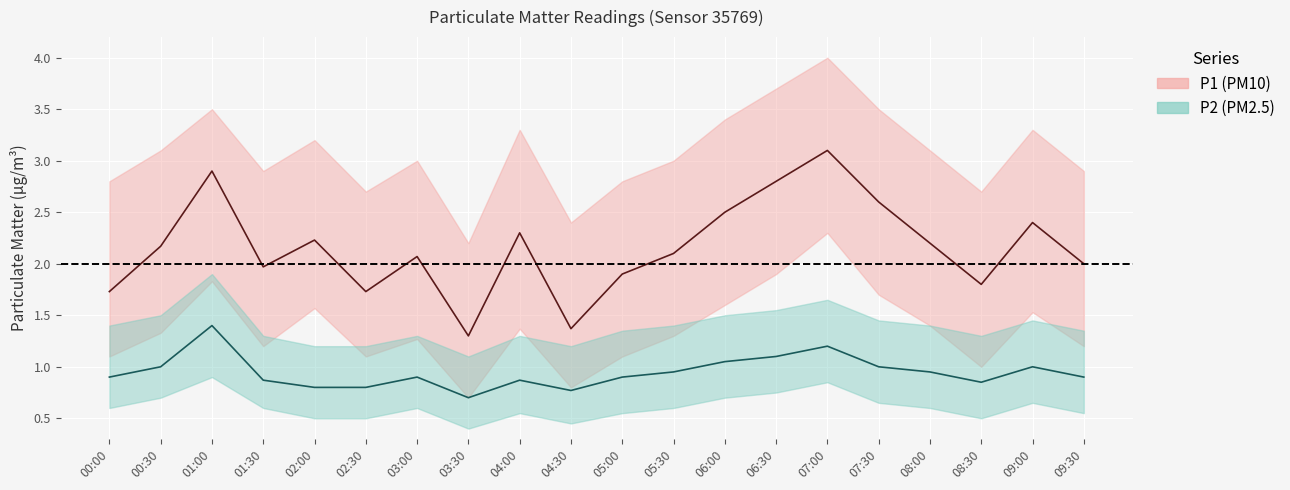

True or false: P2 (PM2.5) and P1 (PM10) intersect in this chart.

False